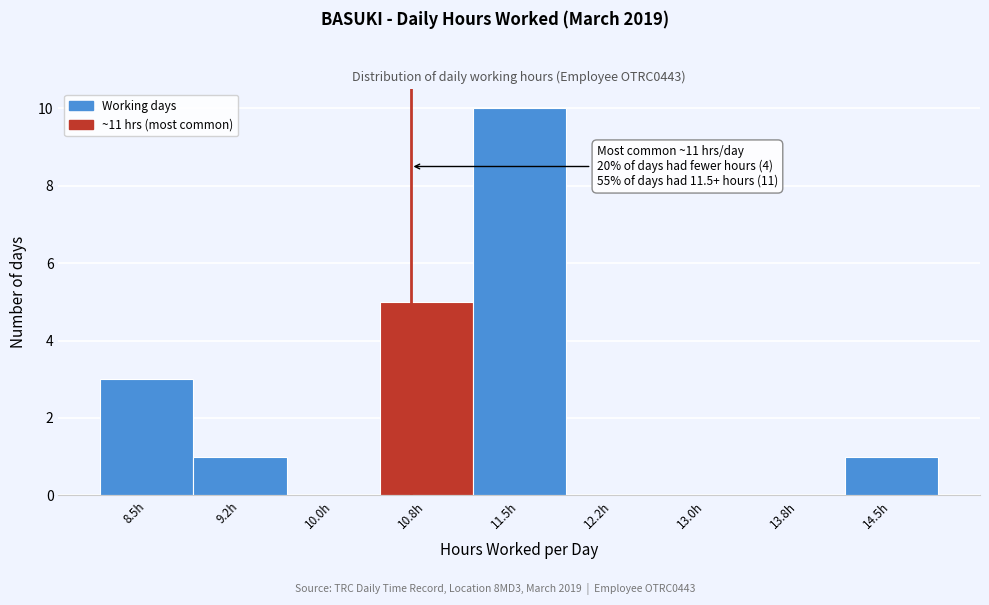

Reading left to right, transcribe all the data shown in this chart.

8.5h=3	9.2h=1	10.0h=0	10.8h=5	11.5h=10	12.2h=0	13.0h=0	13.8h=0	14.5h=1